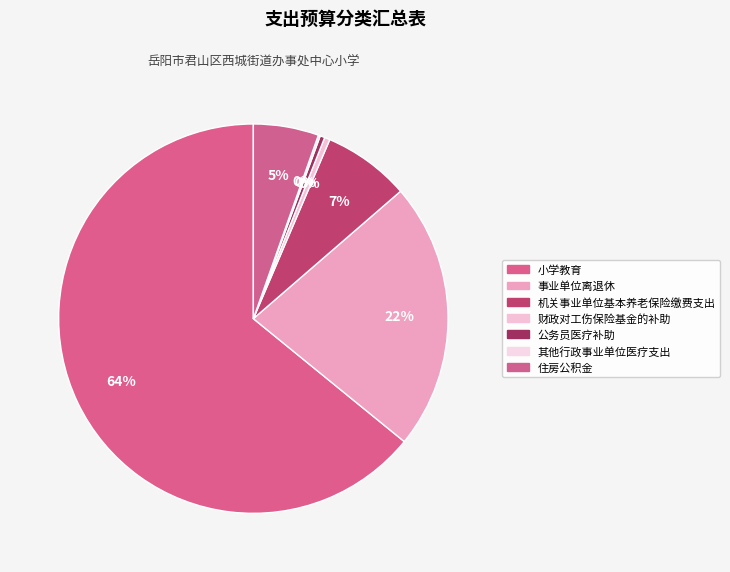

True or false: 财政对工伤保险基金的补助 accounts for 9% of the total.

False